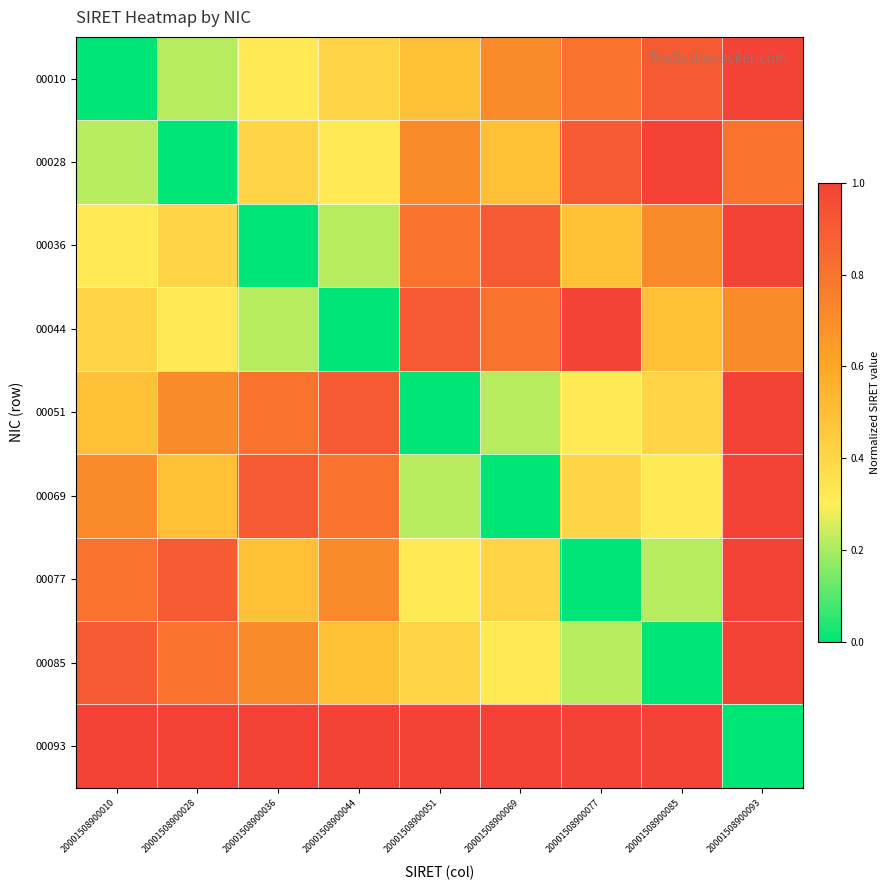

Which label corresponds to the smallest value in the chart?

20001508900010